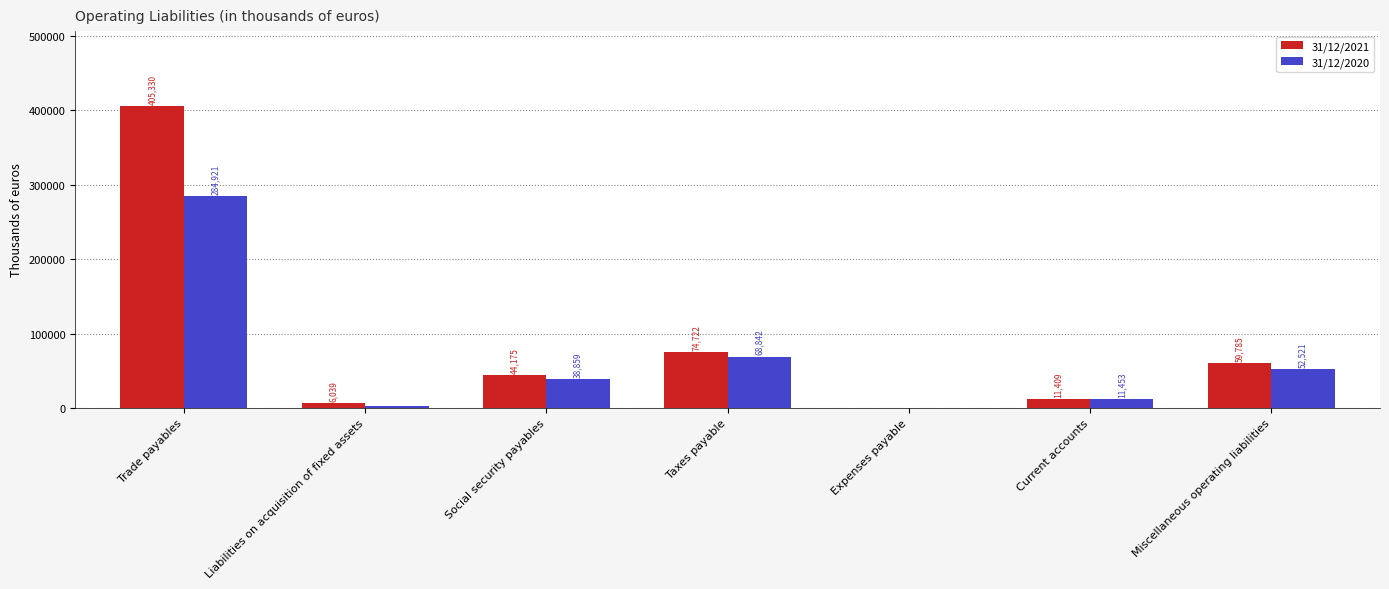

What is the sum of the 31/12/2021 values at Current accounts and Taxes payable?

86131